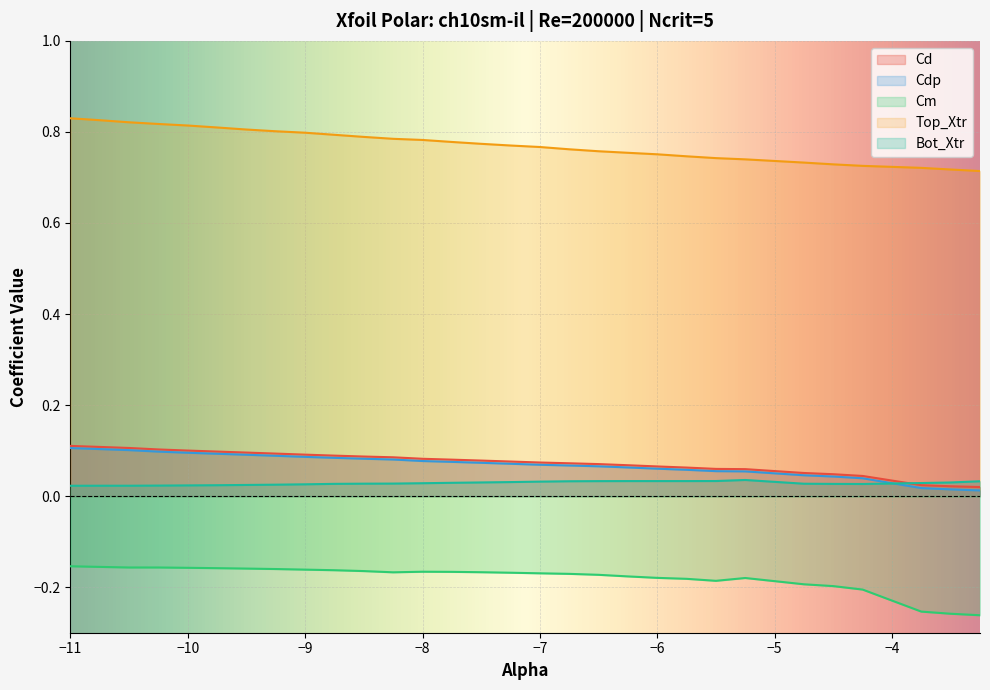

At which label does Cd_vals reach its peak?

−11